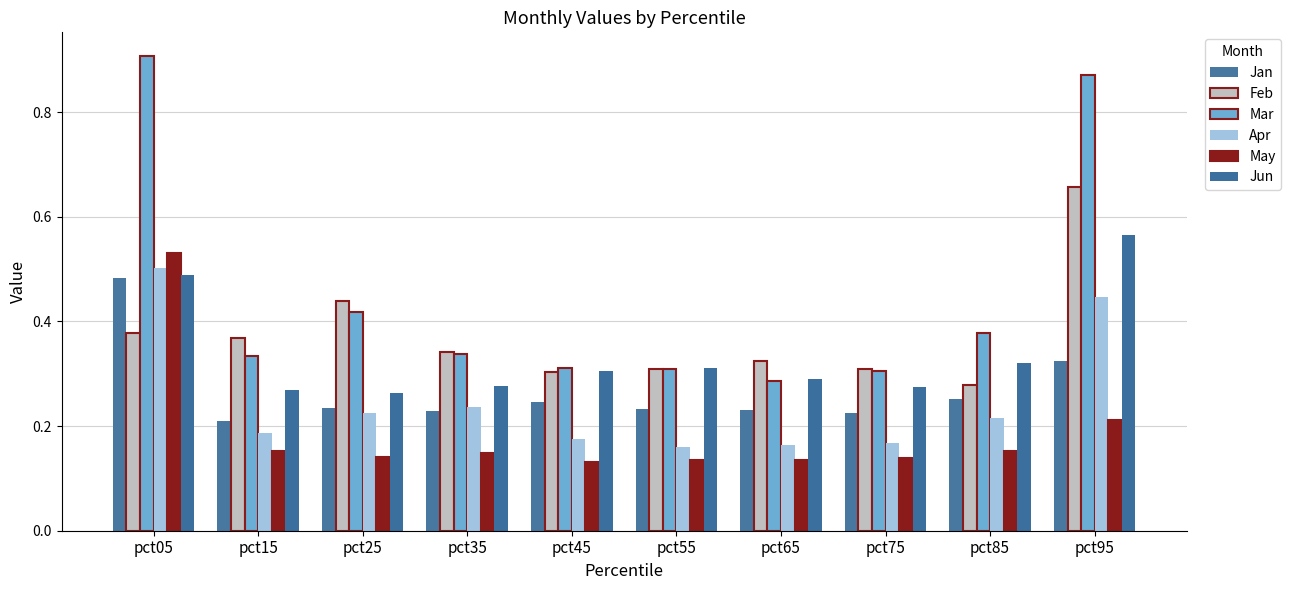

How many bars are there in total?

60